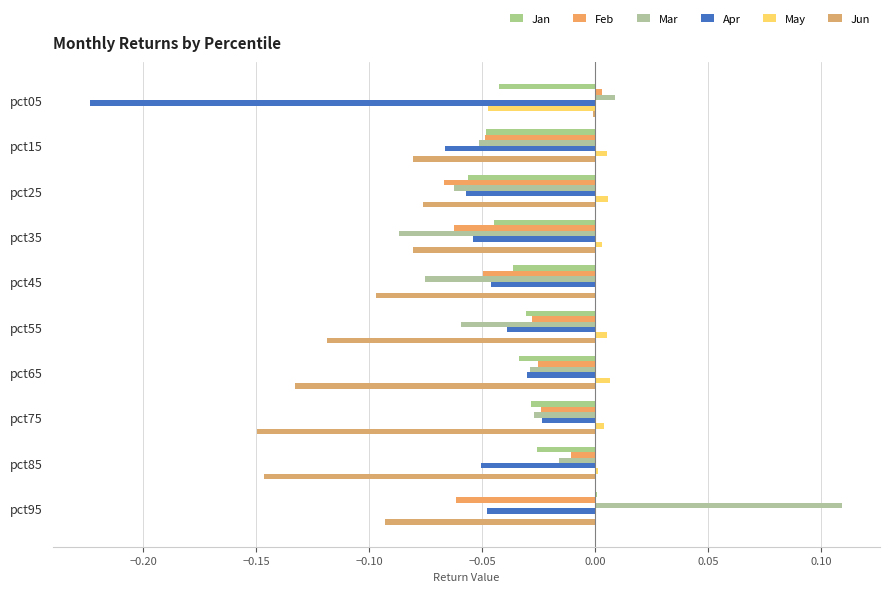

How many values in Jan are above zero?

1